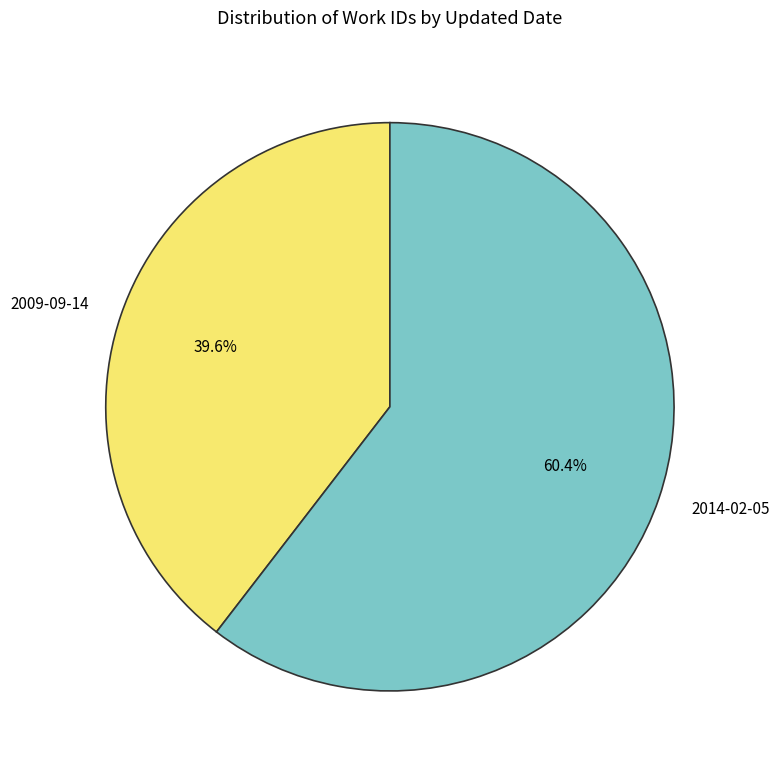

Is 2014-02-05 the majority of the pie?

Yes